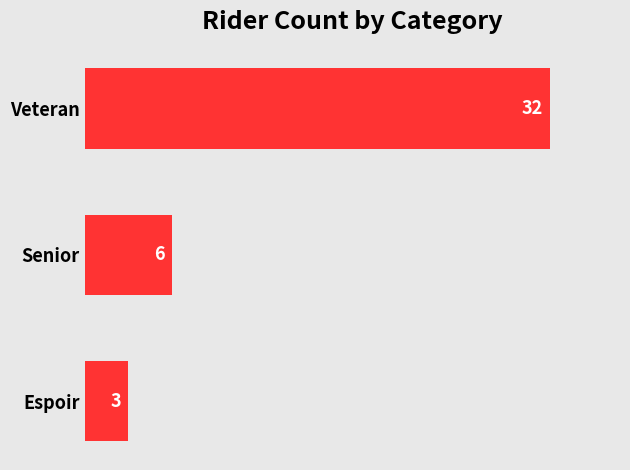

Rank the categories by value from lowest to highest.

Espoir, Senior, Veteran